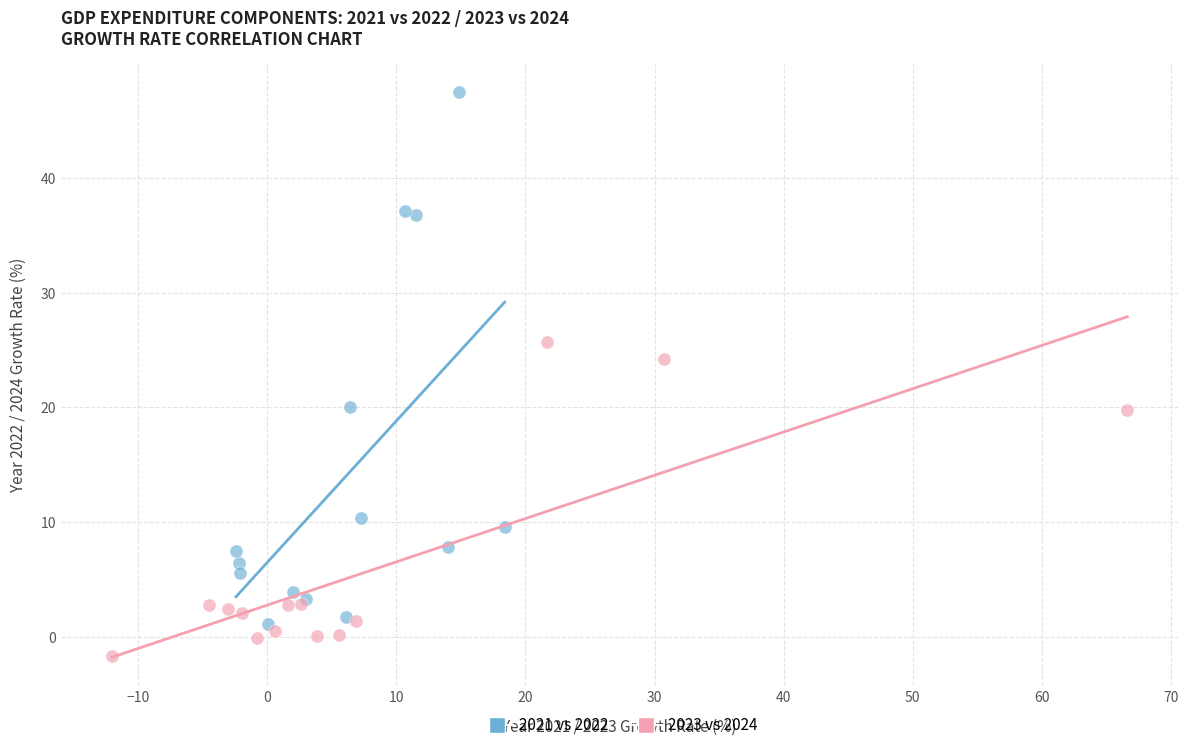

Which series reaches the maximum Y coordinate?

2021 vs 2022